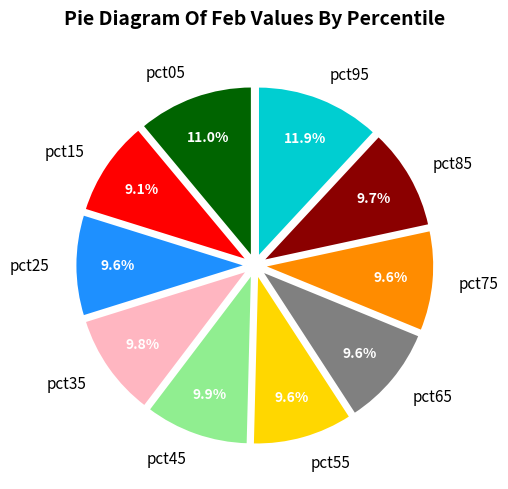

What percentage is NOT represented by pct05?

89.0%